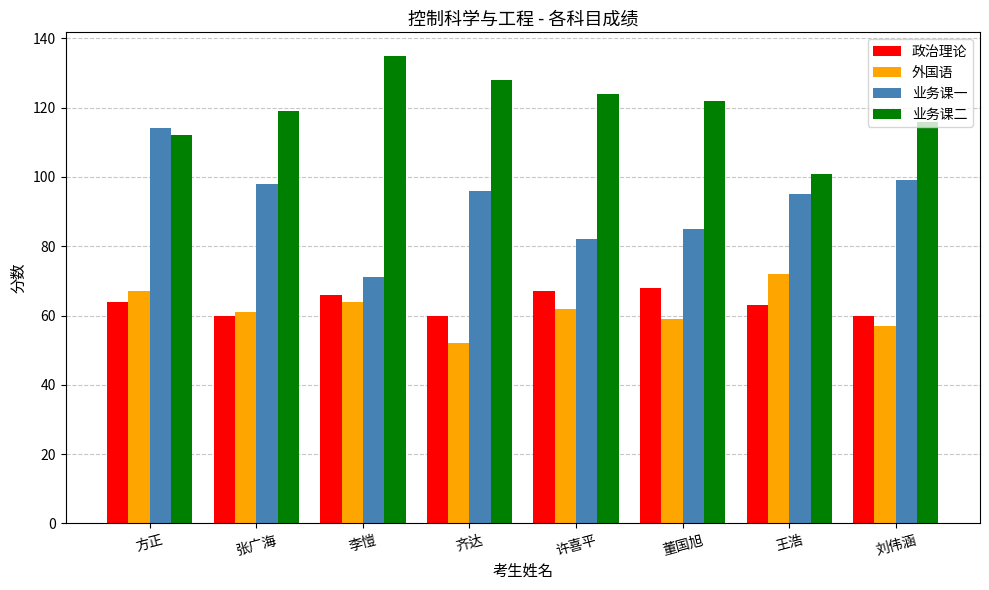

Where does the 业务课一 series first go above 96?

方正